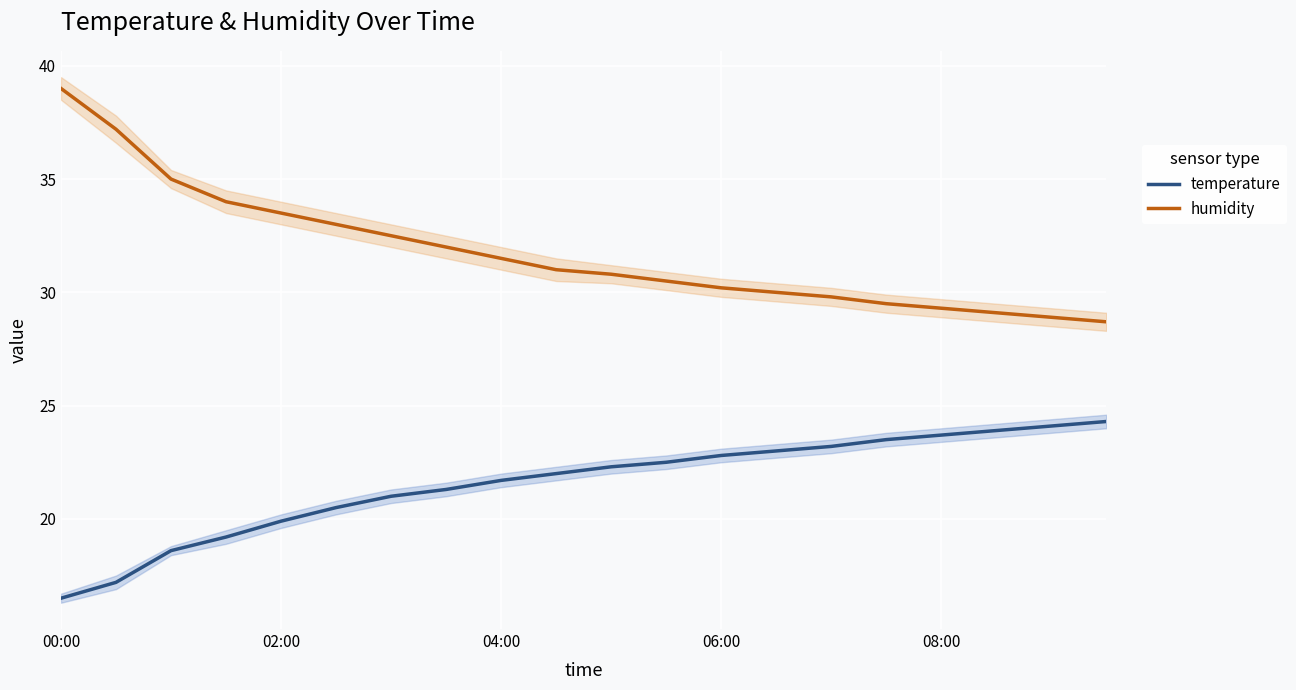

Which category has the lowest value in the temperature series?

00:00